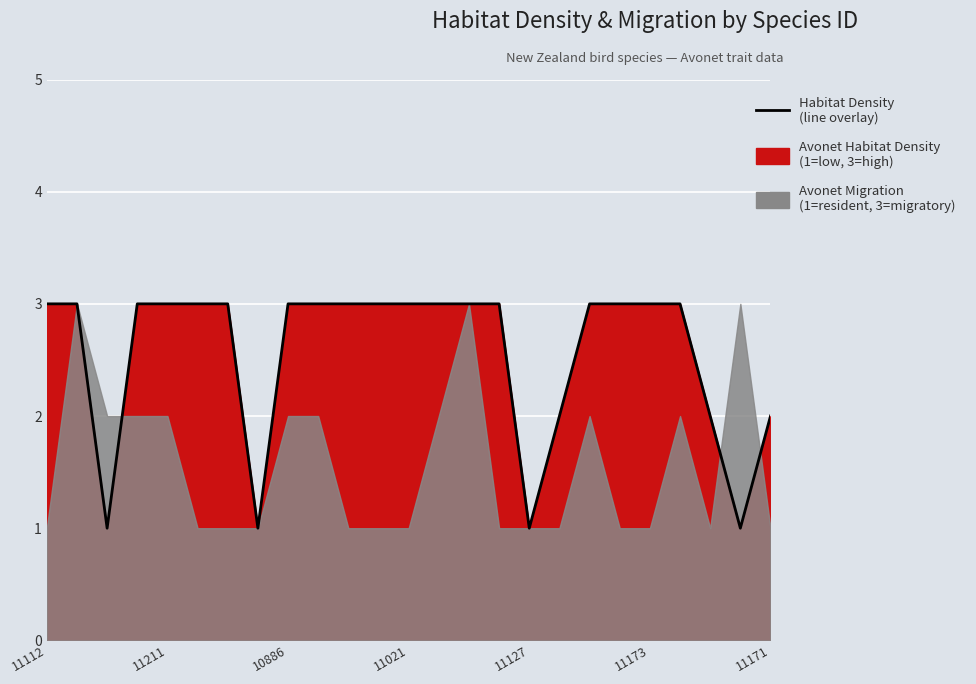

What is the value of the 25th point from the left?

2